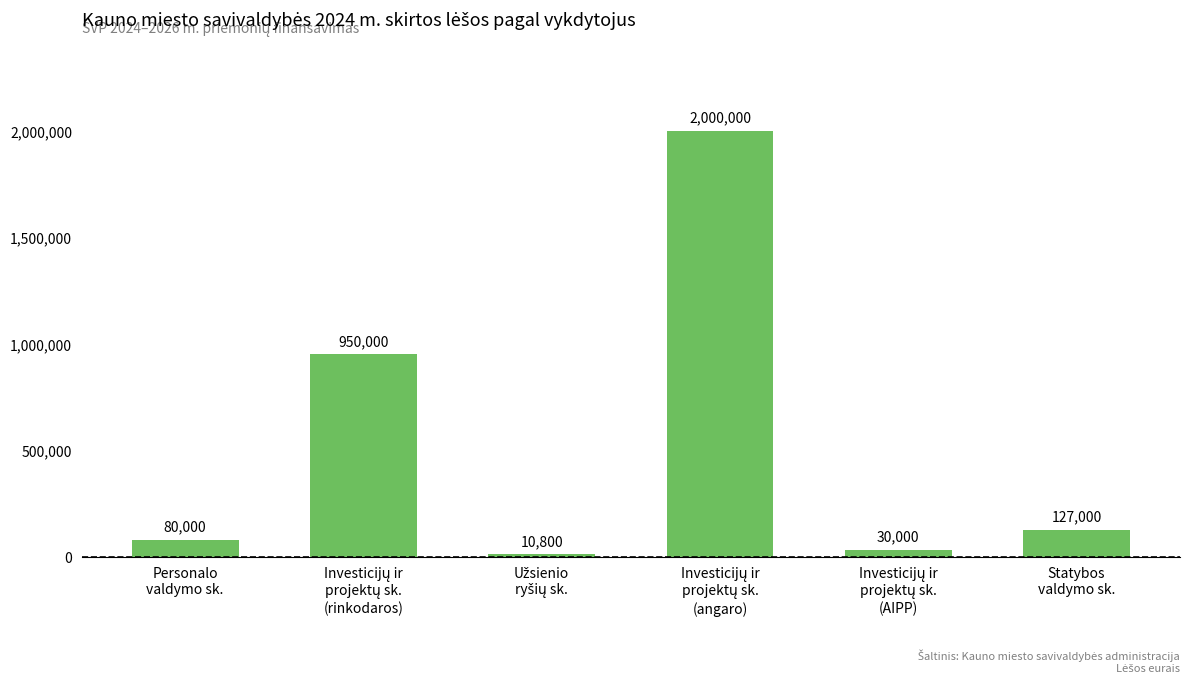

What is the difference between the second highest and second lowest values?

920000